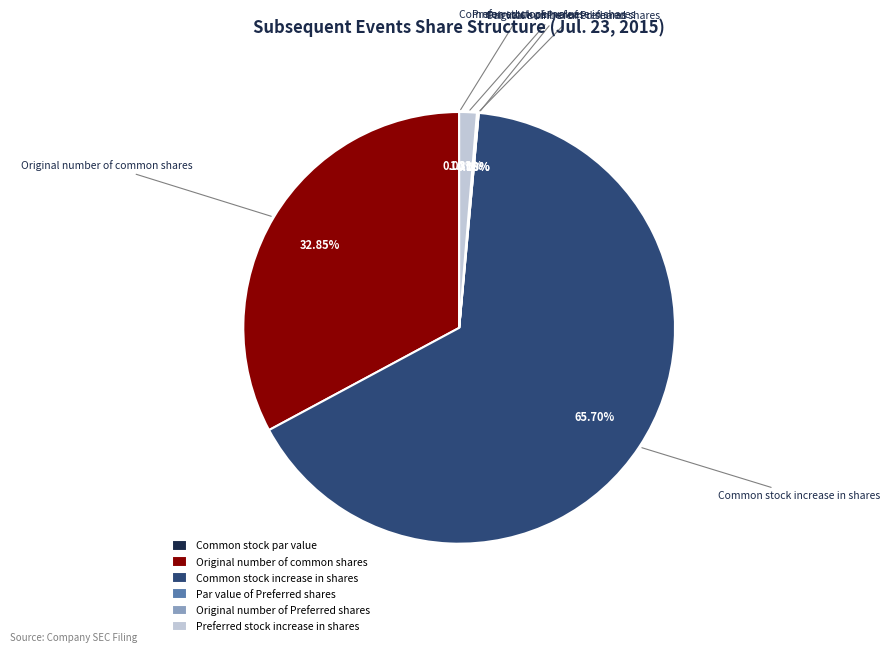

Which slice represents more than half of the pie?

Common stock increase in shares